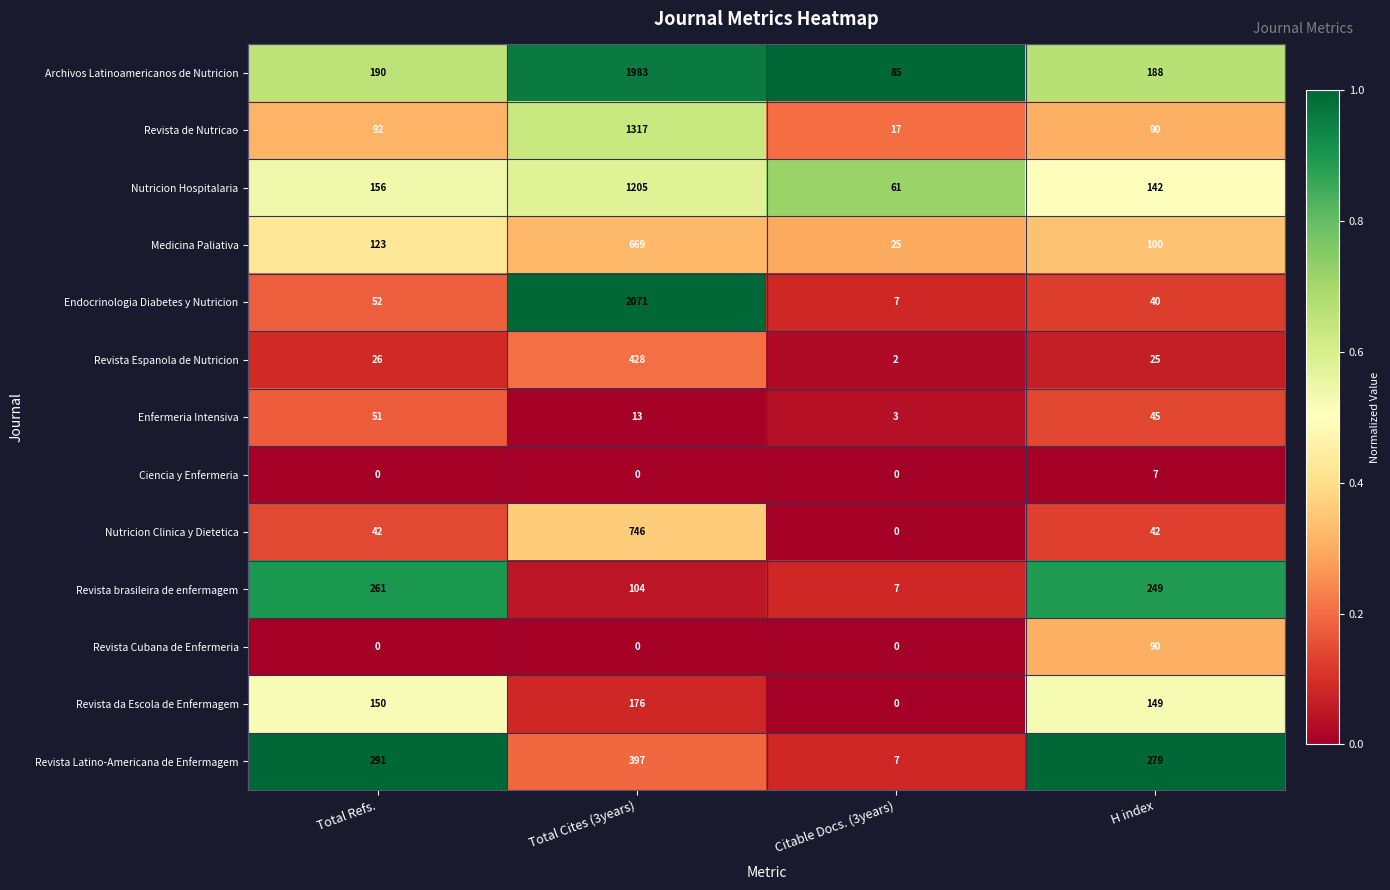

What is the greatest value displayed?

2071